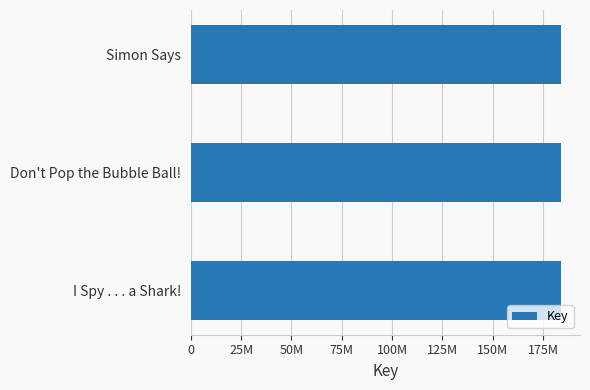

What is the minimum value shown in the chart?

184147148